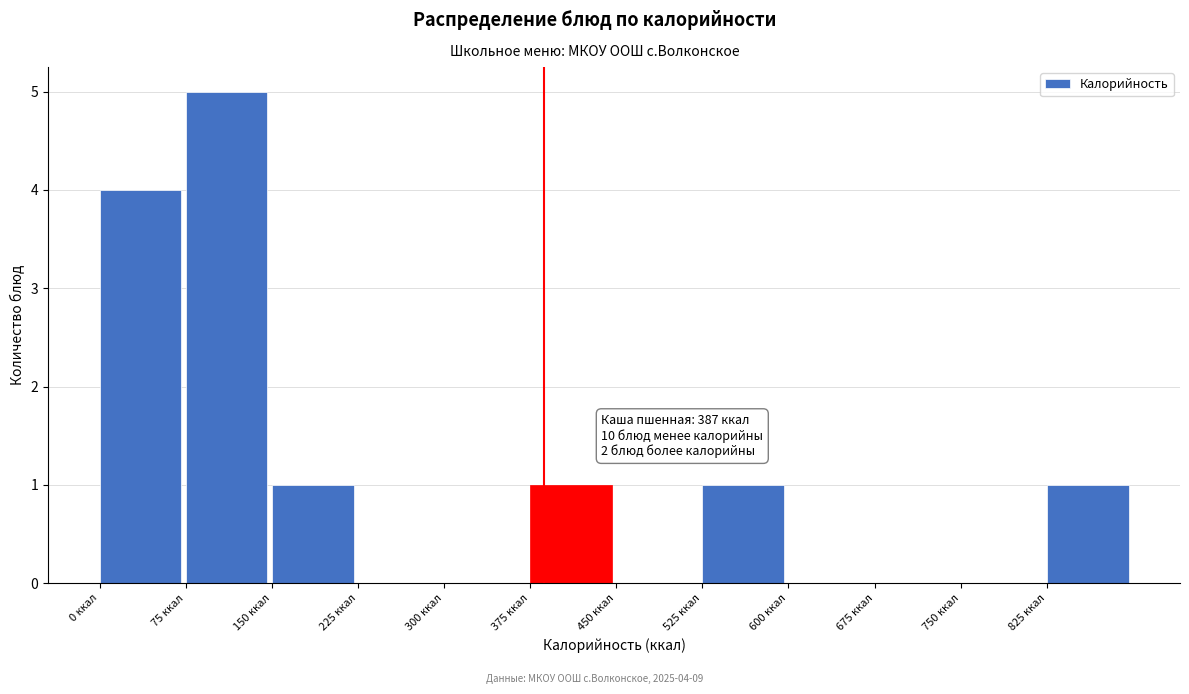

Which range on the x-axis has the tallest bar?

75 to 150